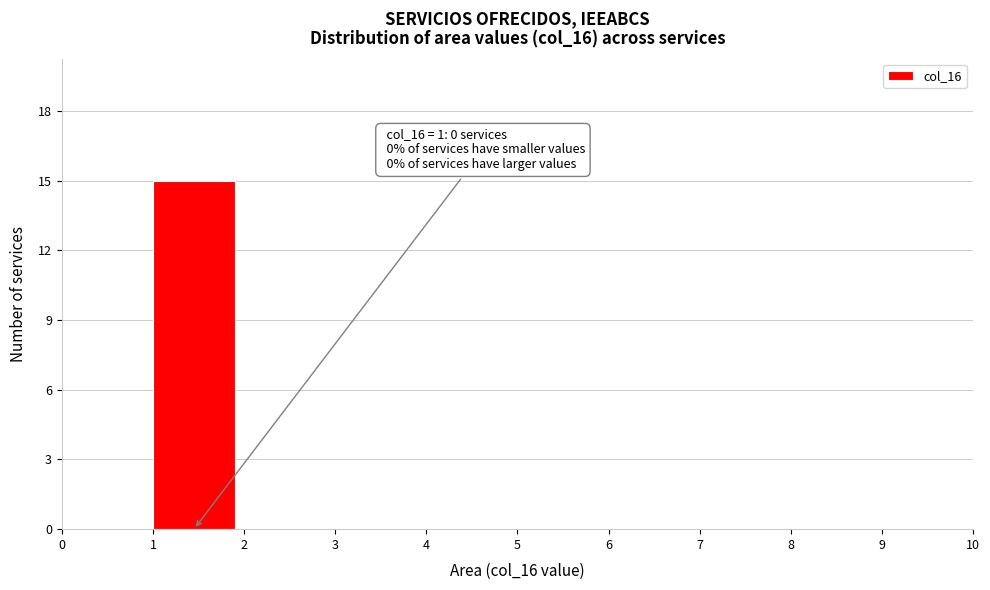

Which range on the x-axis has the tallest bar?

1 to 2